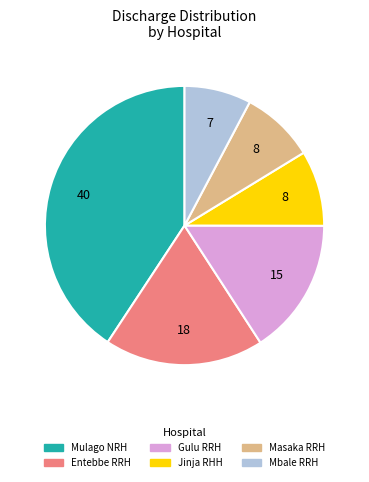

Which slice is the largest?

Mulago NRH